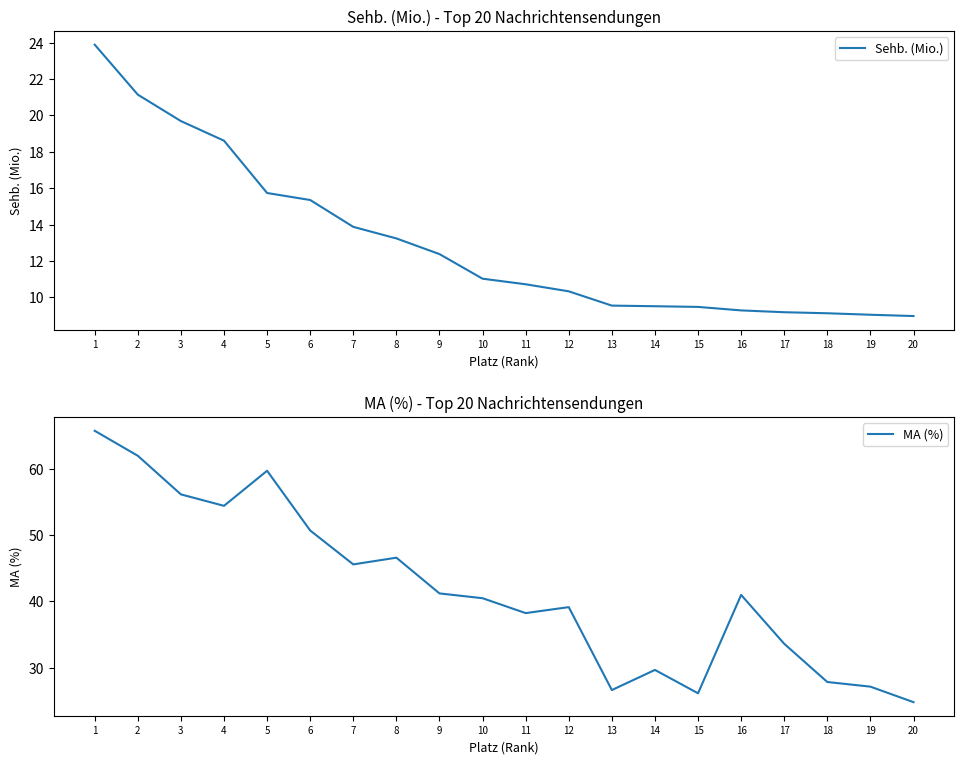

What is the difference between the Sehb. (Mio.) values at 15 and 12?

0.9